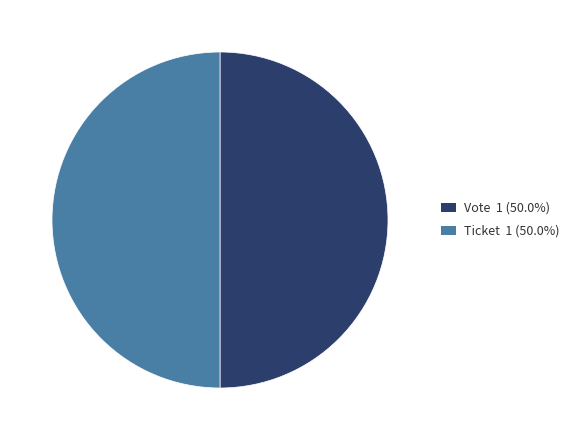

Combined, do Ticket 1 (50.0%) and Vote 1 (50.0%) account for over 50%?

Yes